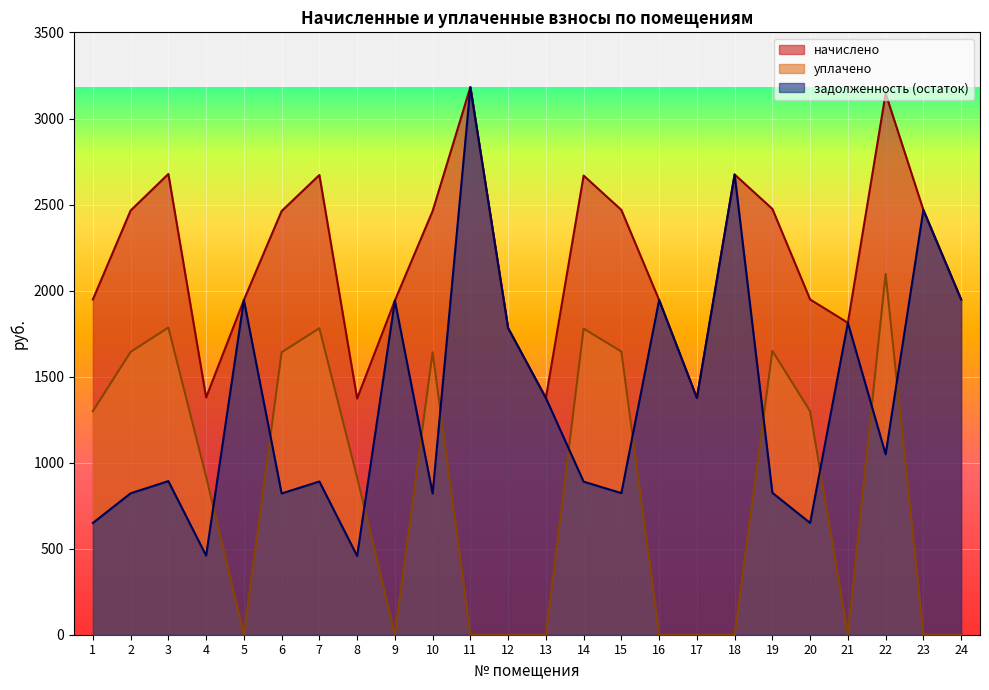

Is the value of уплачено at 6 greater than the value of начислено at 13?

Yes